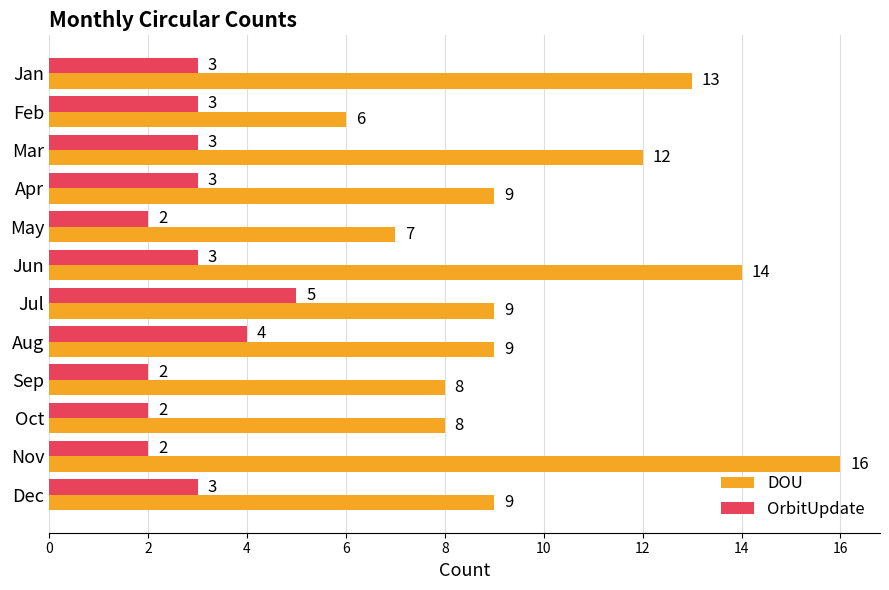

True or false: DOU has a value of 4 at Feb.

False